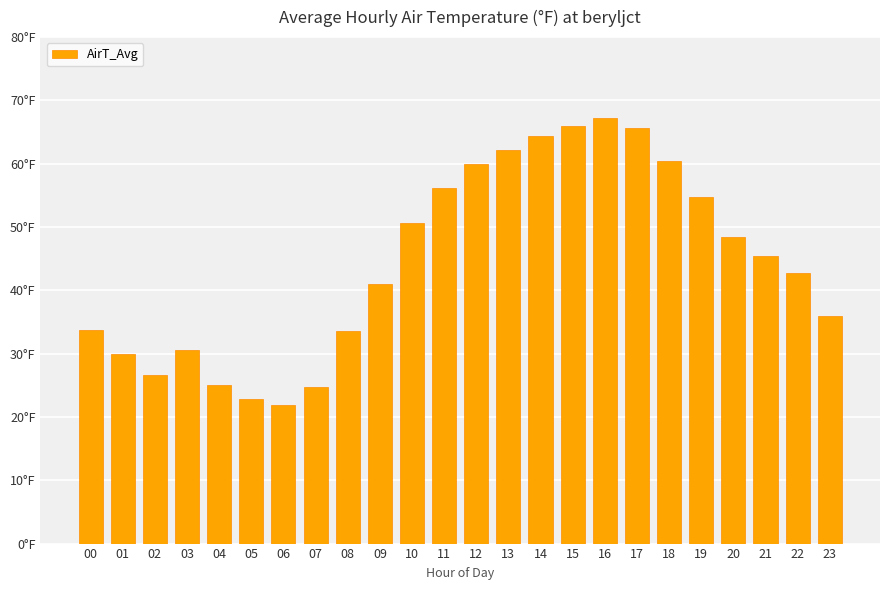

How many values are below 45?

12